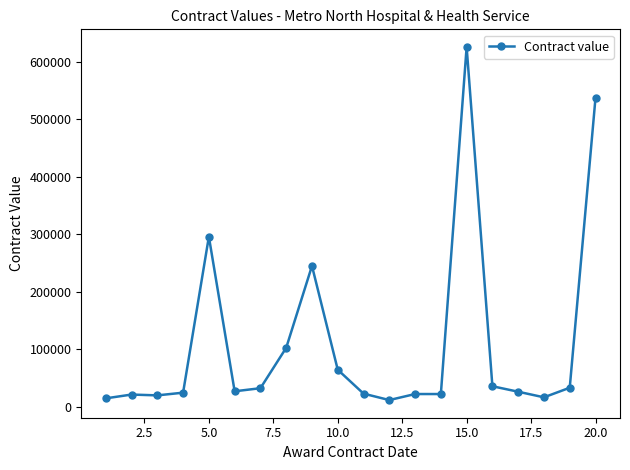

True or false: the data has more than 2 interior local peaks.

True